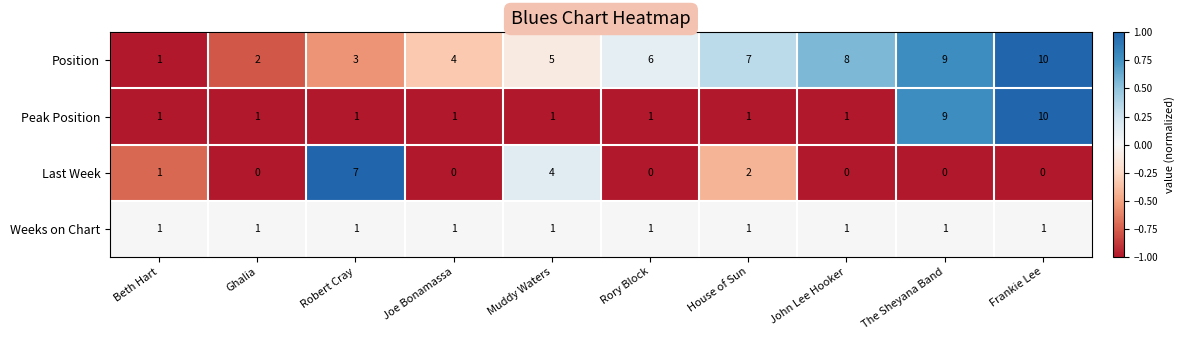

Where is Position nearest to the value 5?

Muddy Waters